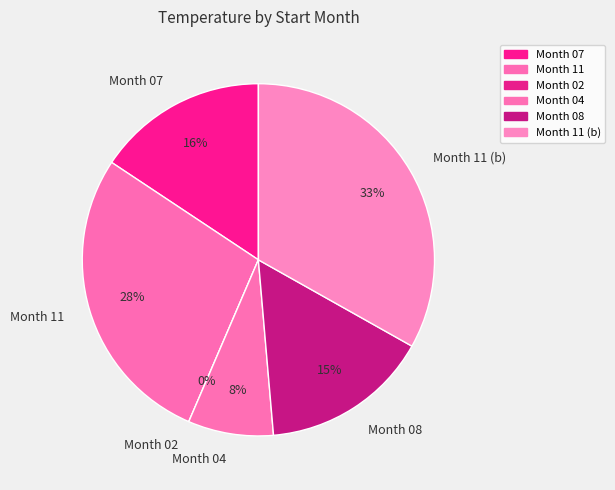

Is the sum of 07 and 11 greater than half?

No